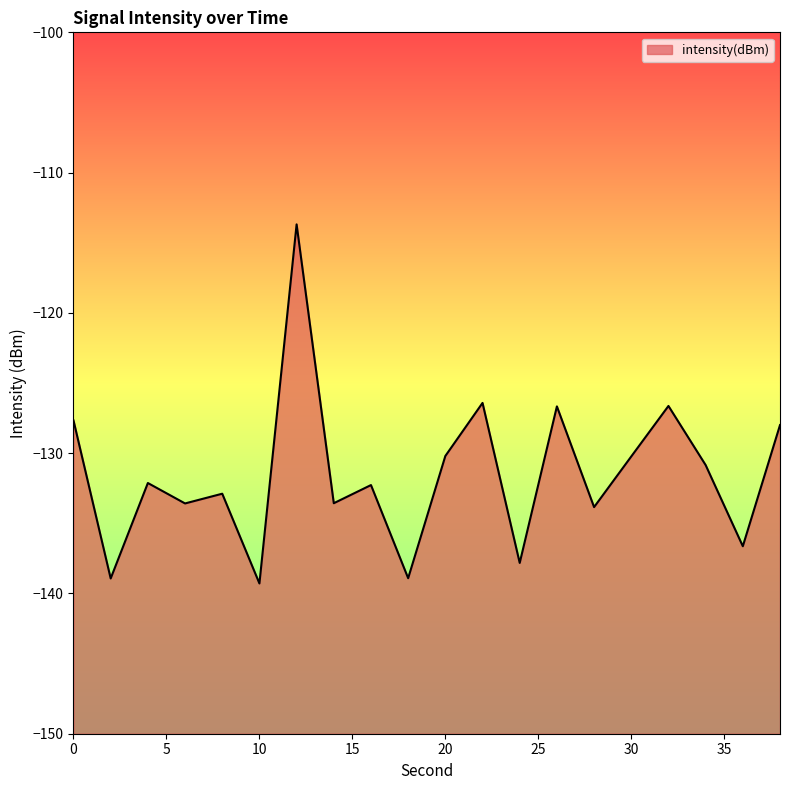

At which category does the data reach its first local valley?

2